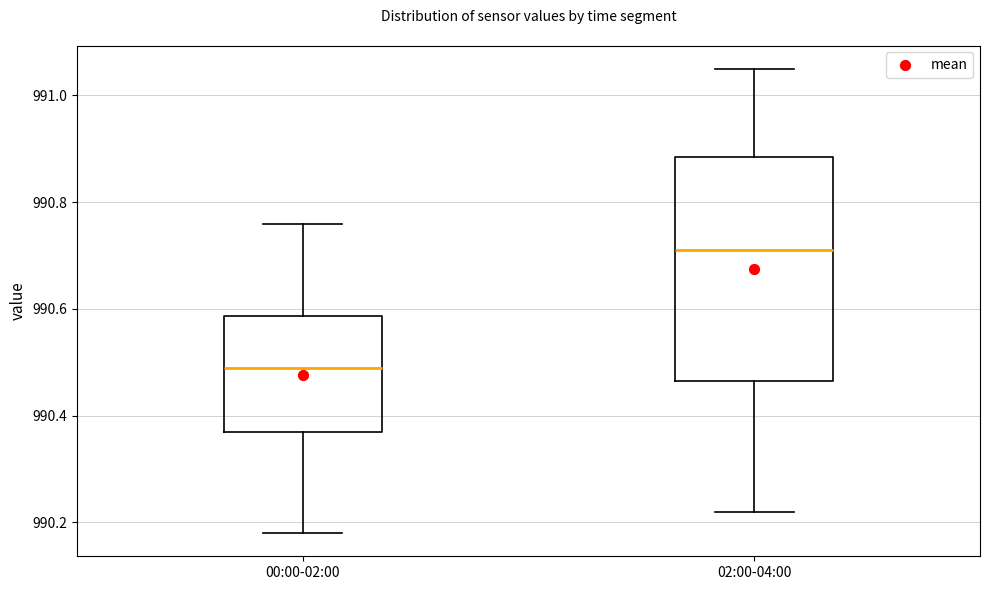

Which box has the highest median line?

02:00-04:00